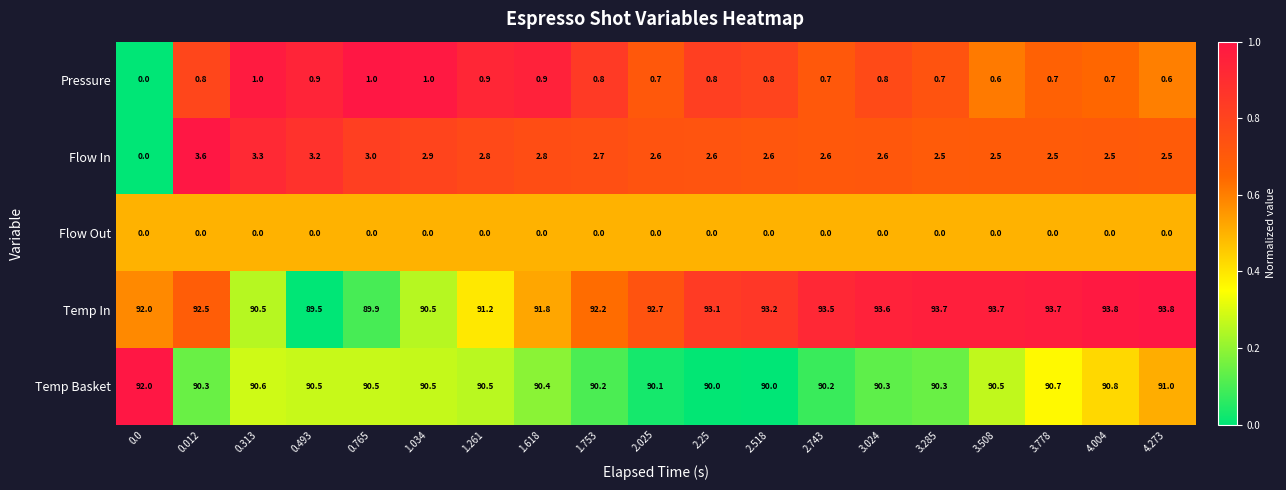

True or false: Temp In has a value of 92.5 at 0.012.

True